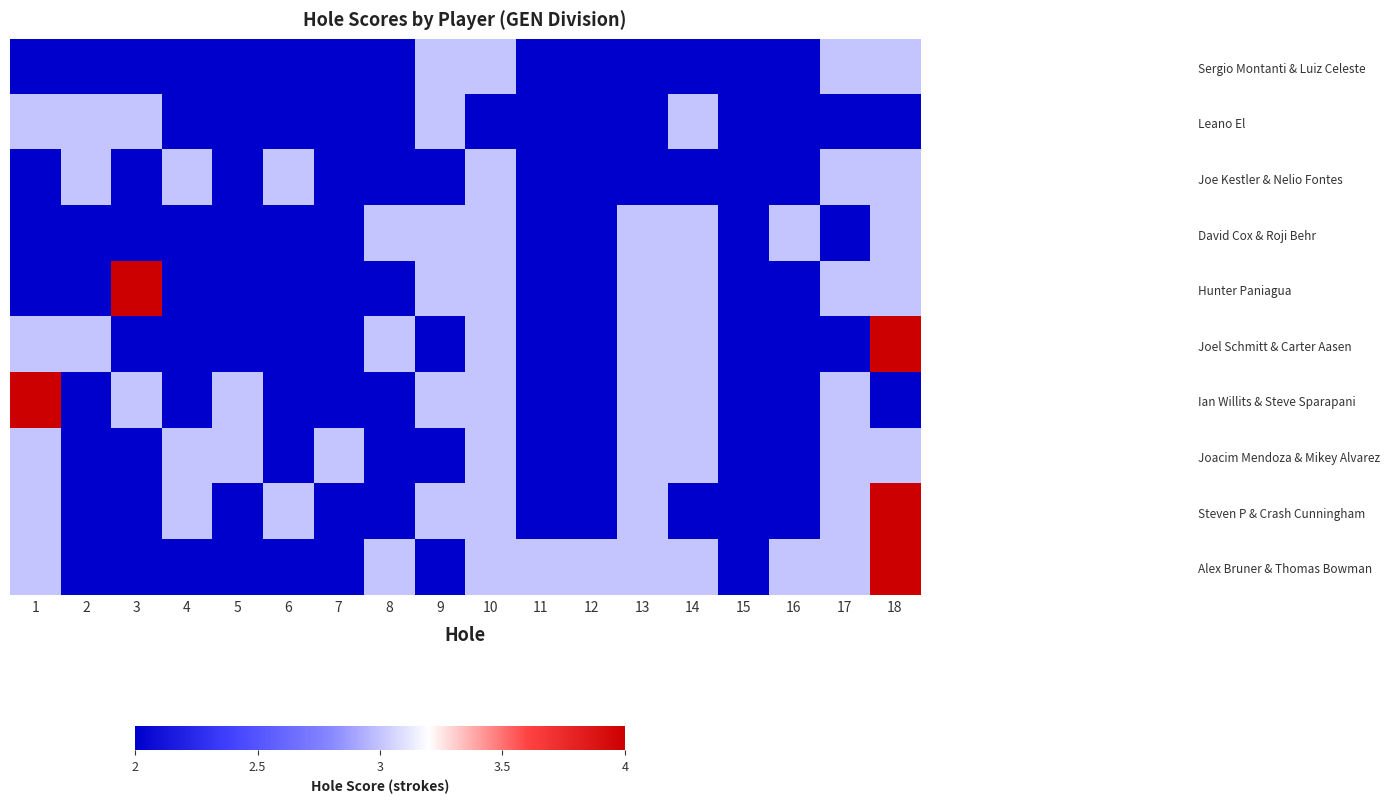

At 5, list the series in order from smallest to largest.

Sergio Montanti & Luiz Celeste, Leano El, Joe Kestler & Nelio Fontes, David Cox & Roji Behr, Hunter Paniagua, Joel Schmitt & Carter Aasen, Steven P & Crash Cunningham, Alex Bruner & Thomas Bowman, Ian Willits & Steve Sparapani, Joacim Mendoza & Mikey Alvarez